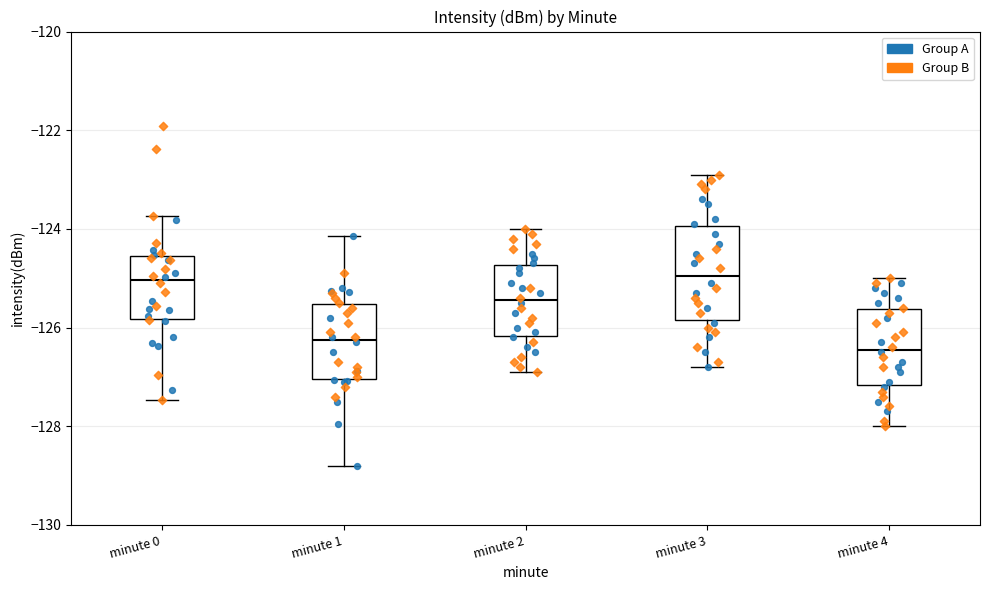

Which box's median line is the lowest?

minute 4